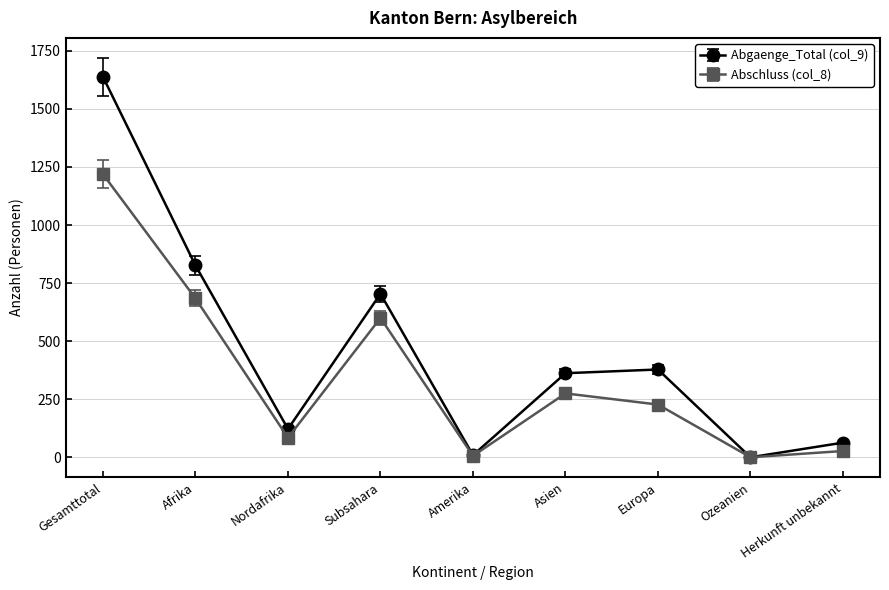

What is the average value of the Abschluss (col_8) series?

347